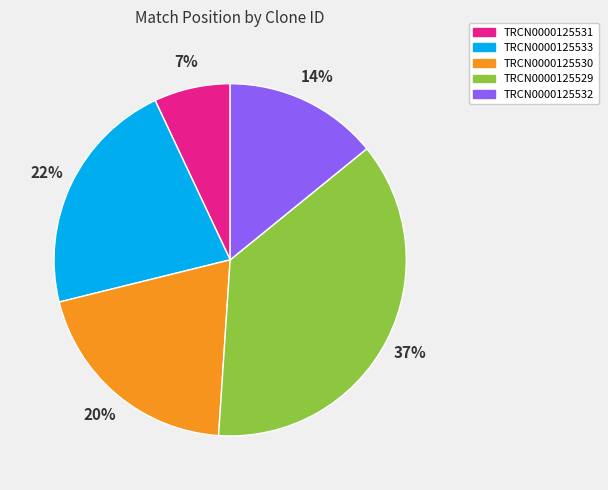

Count the number of slices in the pie.

5